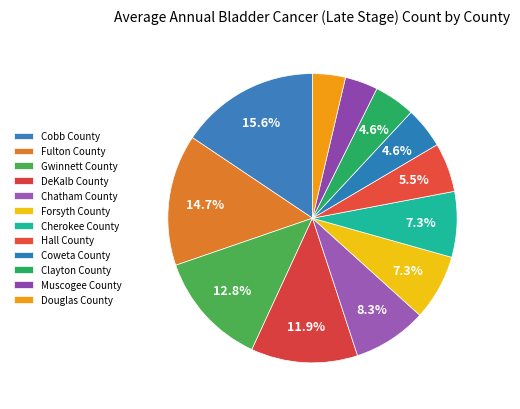

The Fulton County slice represents 4% of the pie. True or false?

False